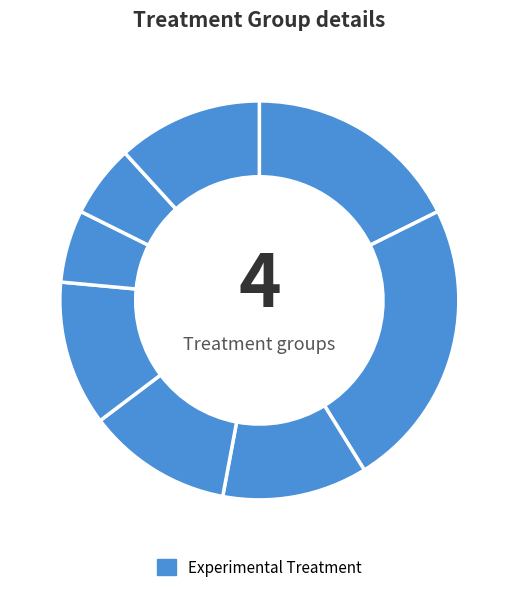

Count the number of slices in the pie.

8